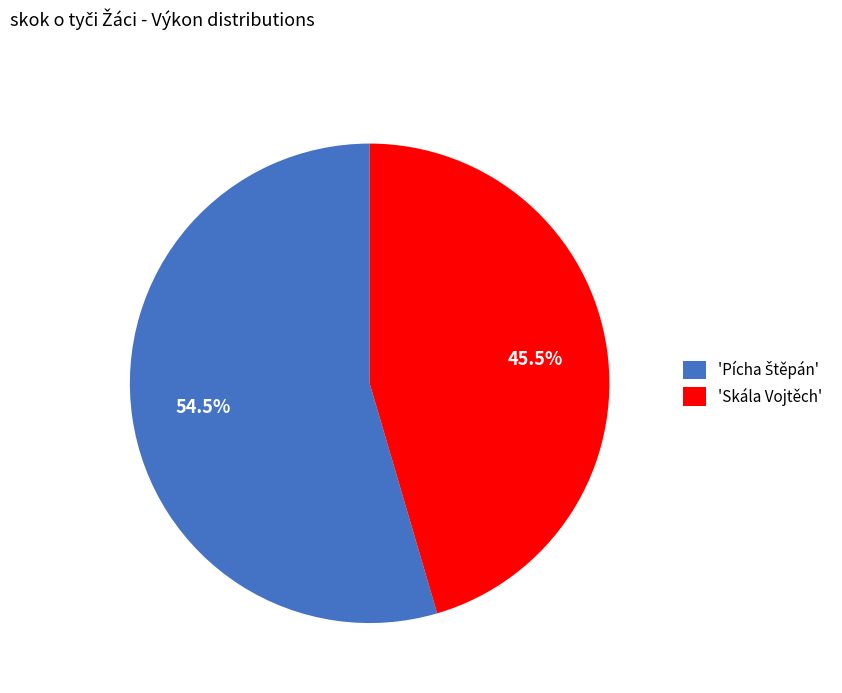

What is the smallest slice in the pie chart?

'Skála Vojtěch'